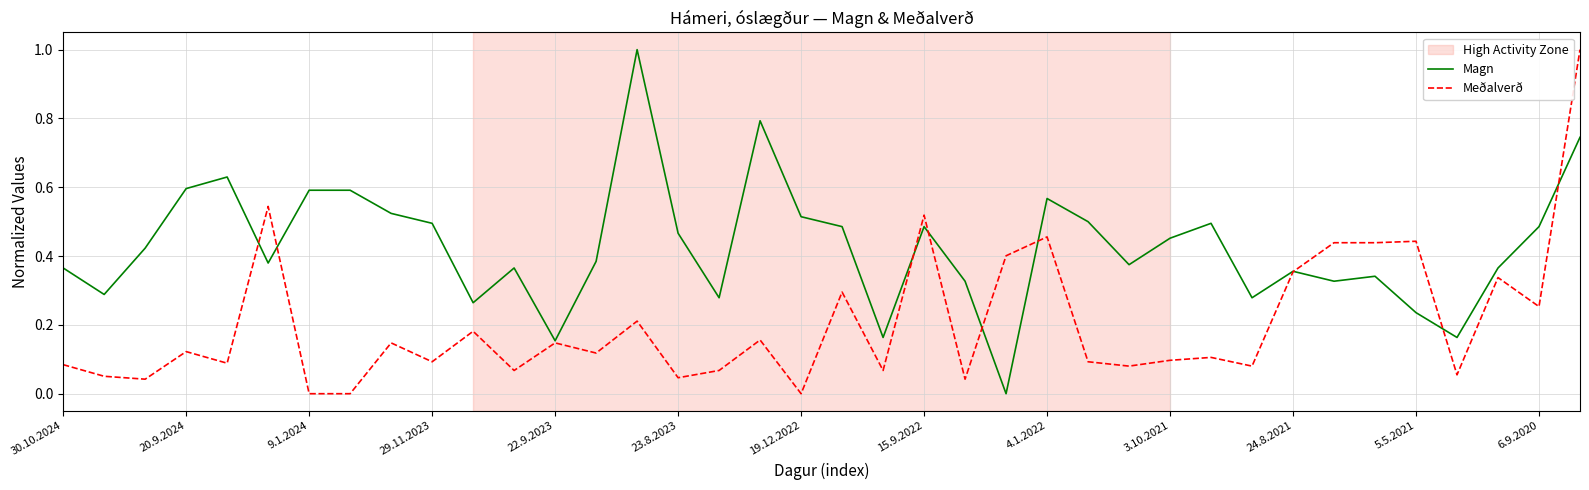

Which series has the largest total across all categories?

Magn